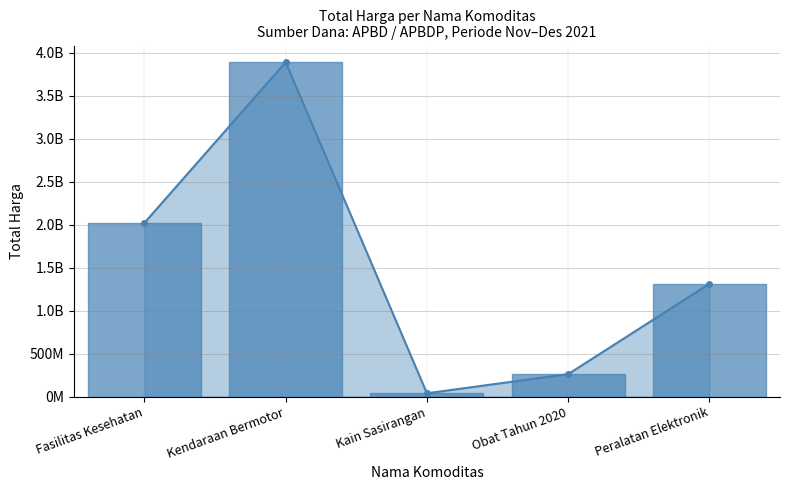

What is the value of the 4th point from the left?

260420170